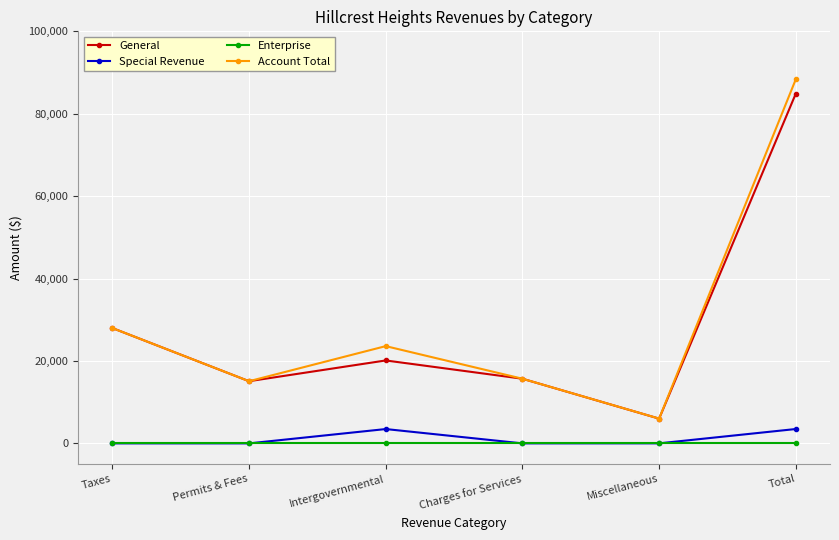

Which series changed the most between Permits & Fees and Intergovernmental?

Account Total